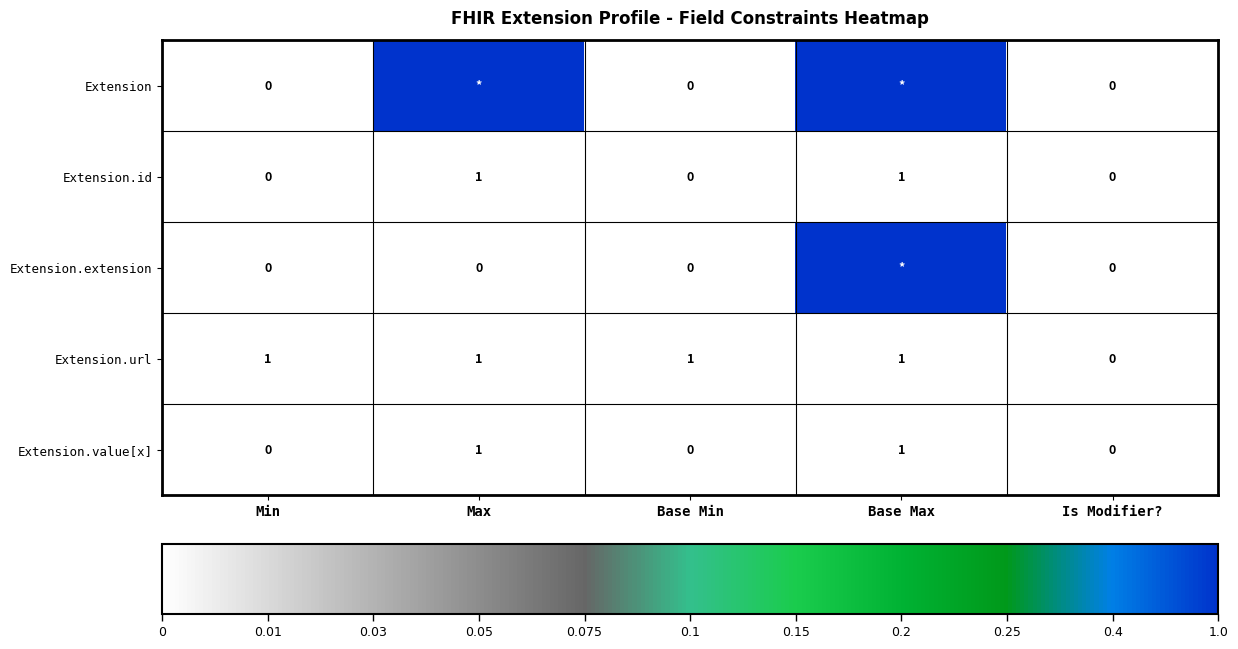

The value of Extension.id at Base Max is 0. True or false?

False